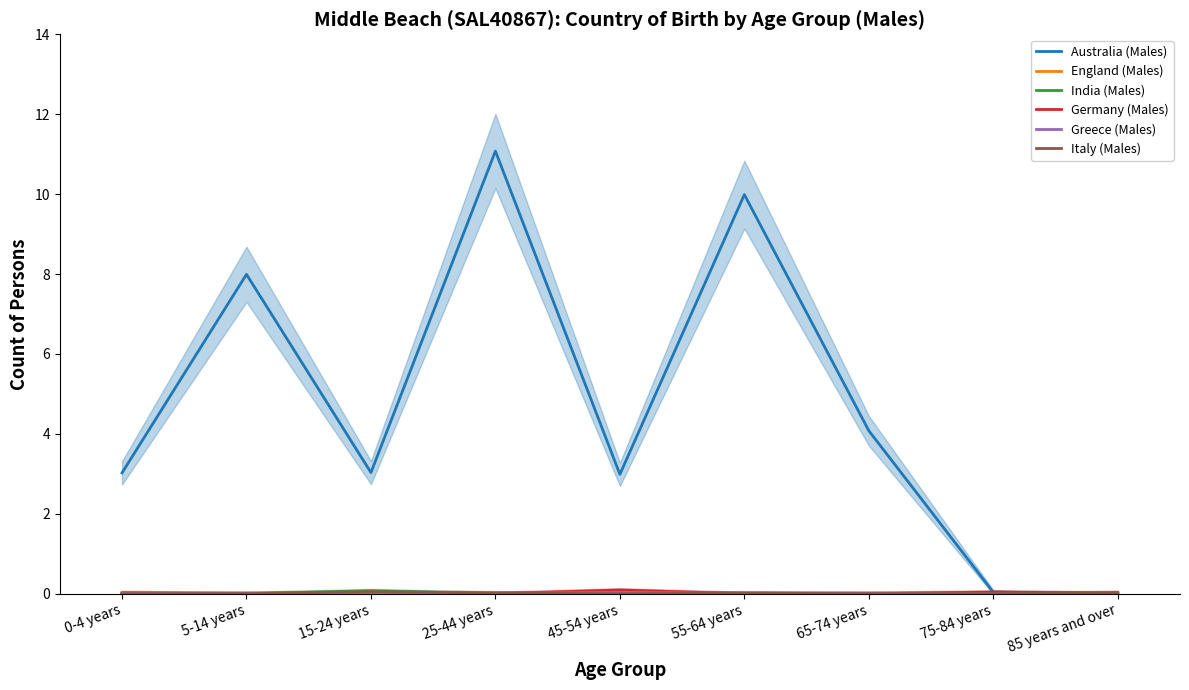

Which series has the largest range (max minus min)?

Australia (Males)